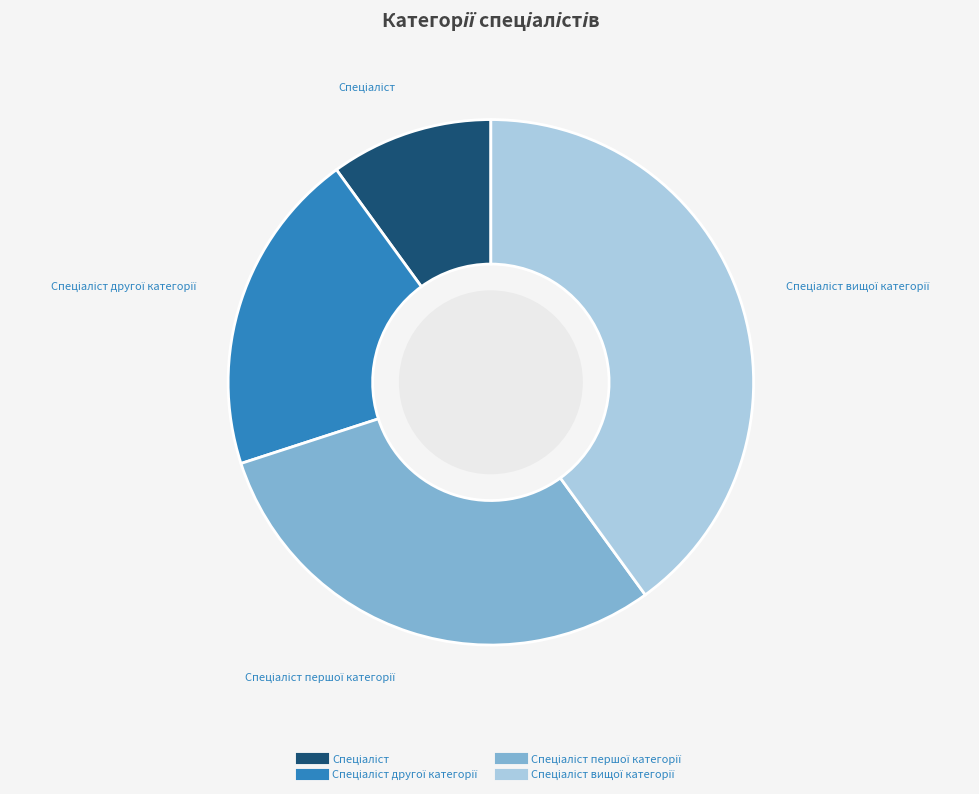

How many slices are in this pie chart?

4